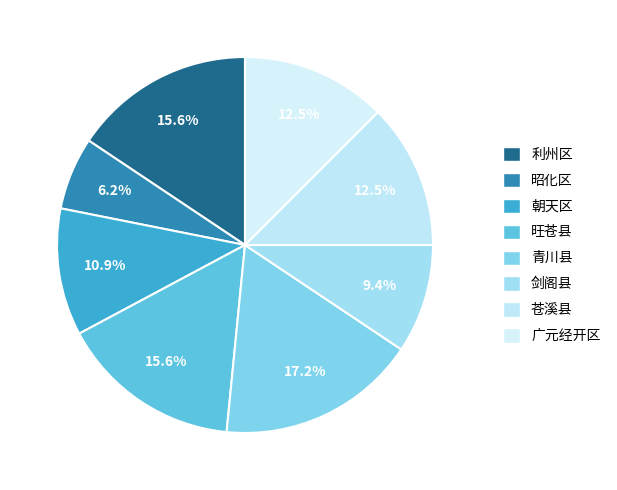

Does 朝天区 represent more than half of the total?

No